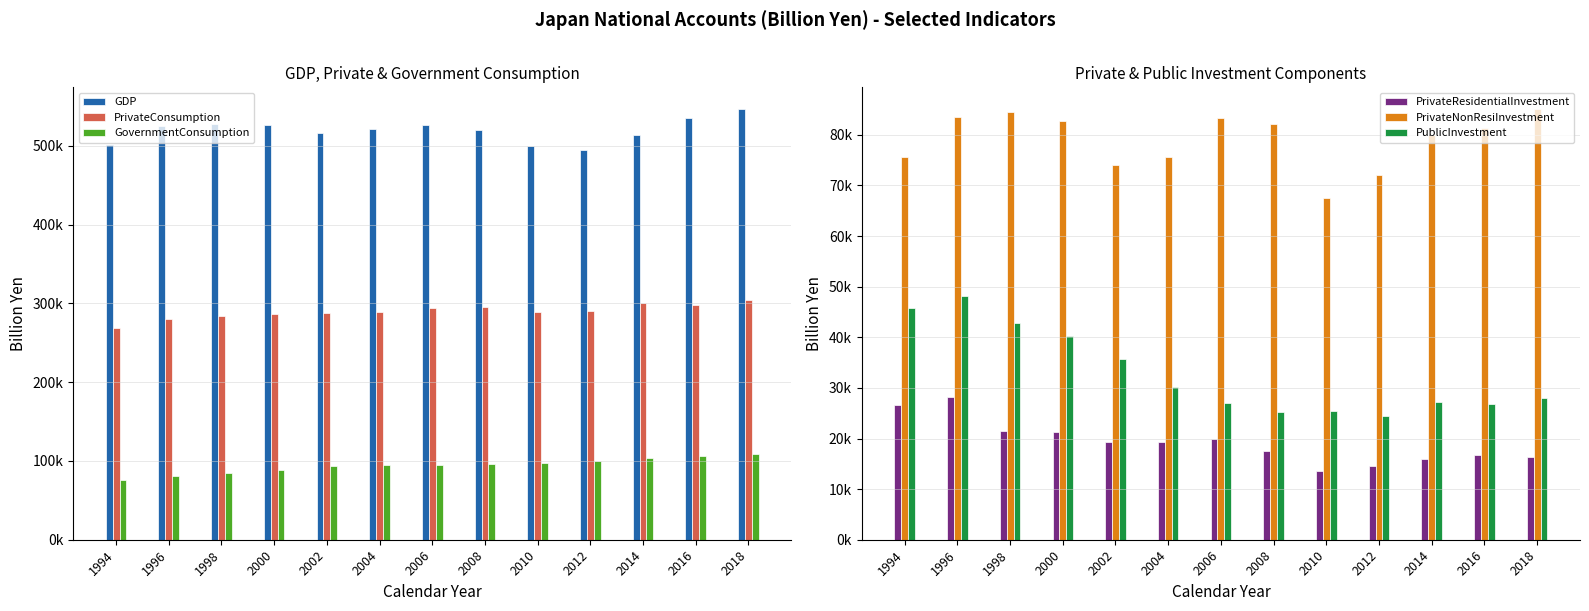

What is the highest value of the GovernmentConsumption series?

108335.3